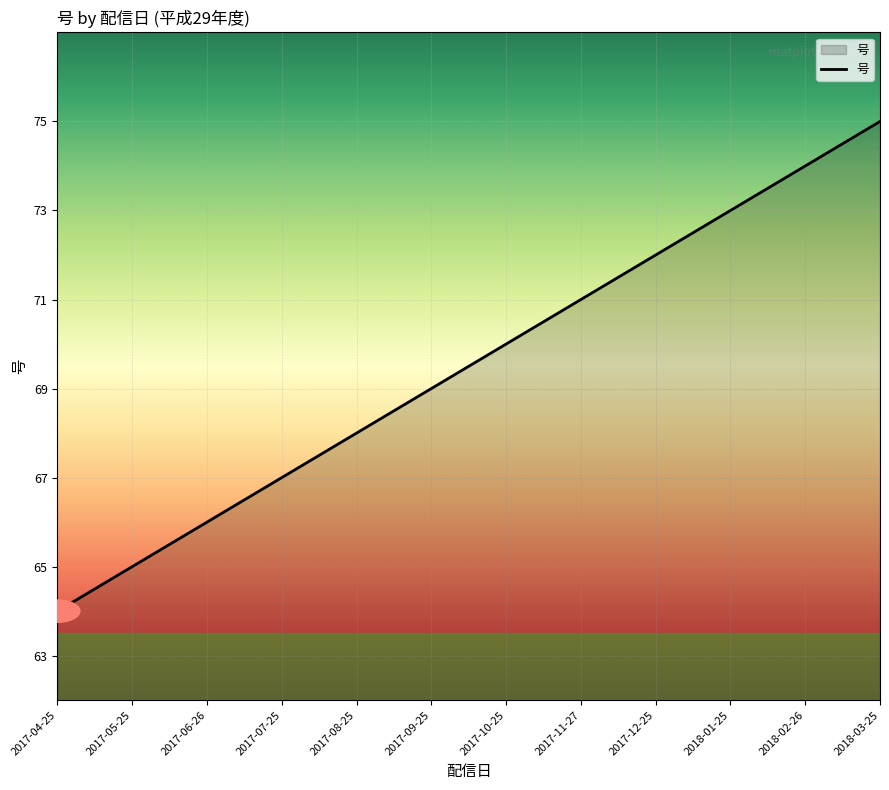

What is the difference between the maximum and second lowest values?

10